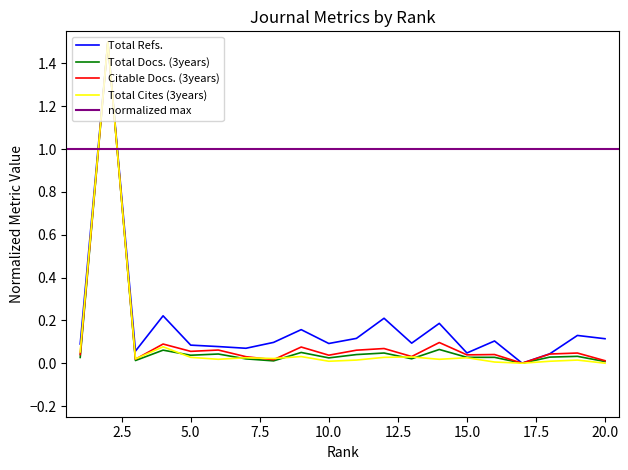

How many interior local valleys does the Total Refs. series have?

6